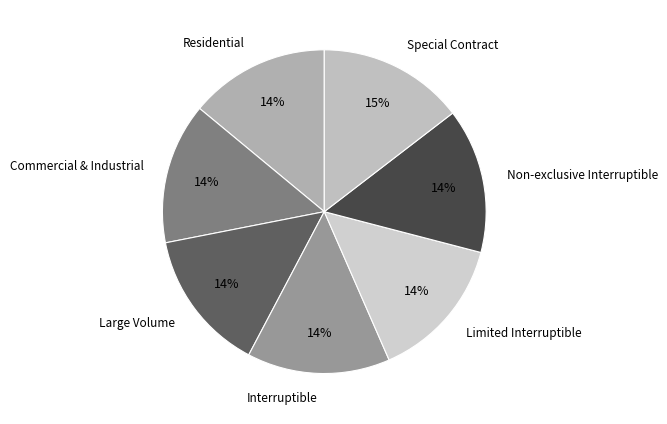

Does Commercial & Industrial represent more than half of the total?

No